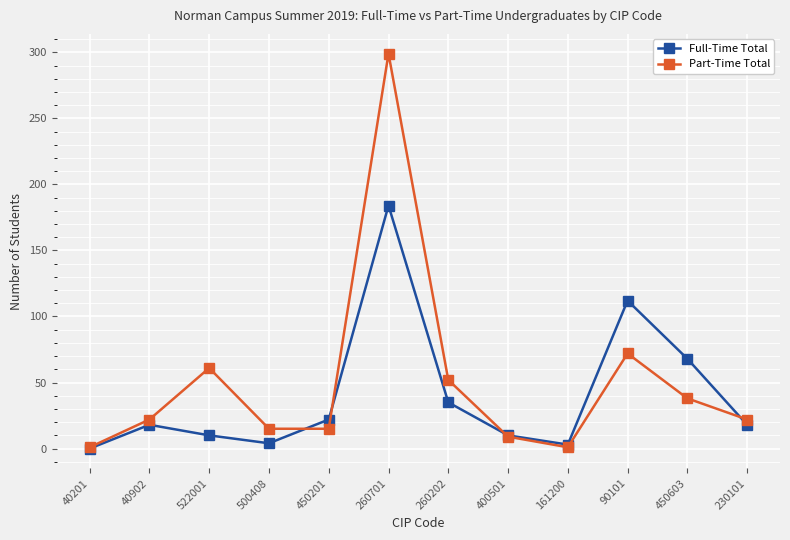

What position from the left is 230101?

12